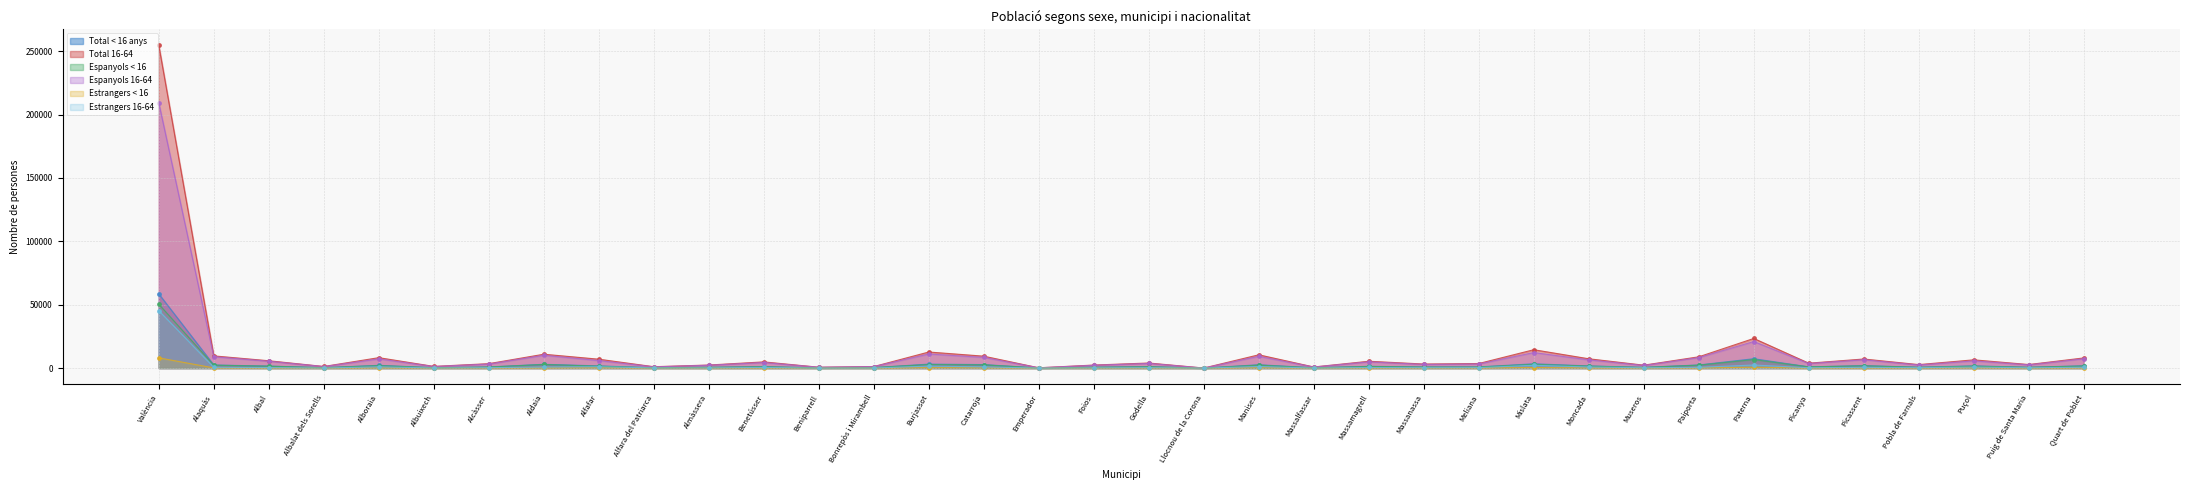

What is the difference between the highest and lowest values at Albal?

5702